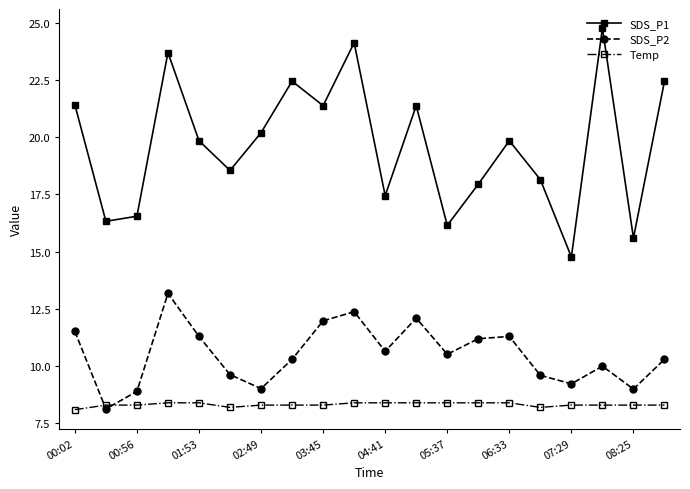

List the series in order of their peak value, lowest first.

Temp, SDS_P2, SDS_P1